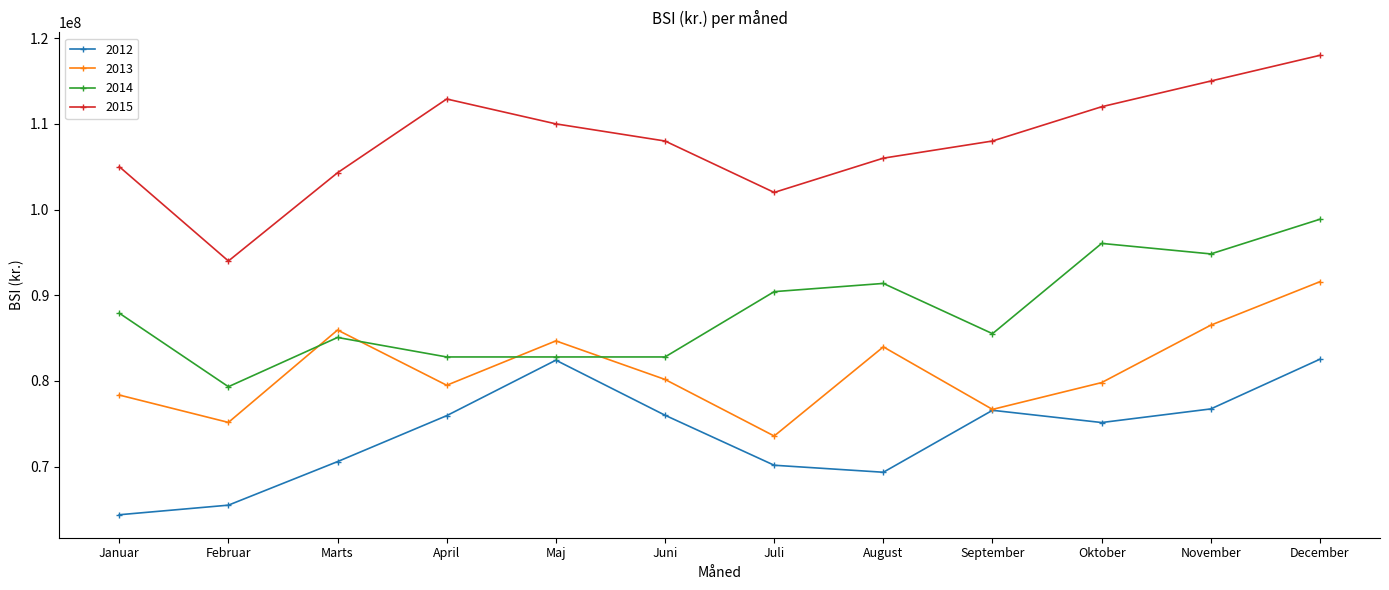

Rank the series by their maximum value, from highest to lowest.

2015, 2014, 2013, 2012